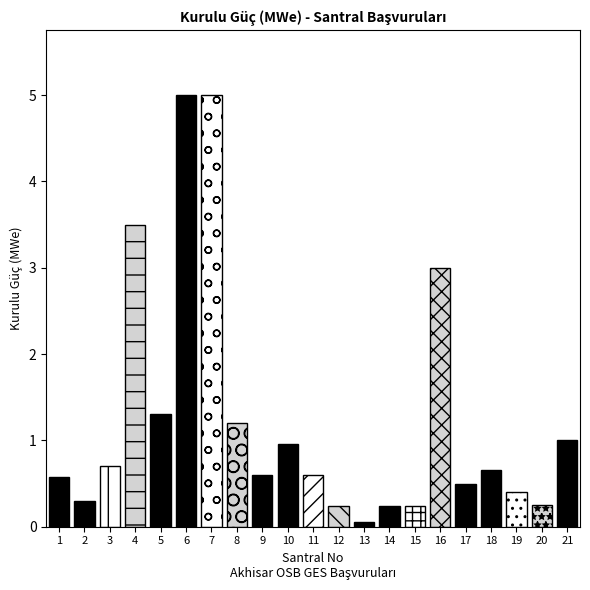

How many bars are there in total?

21